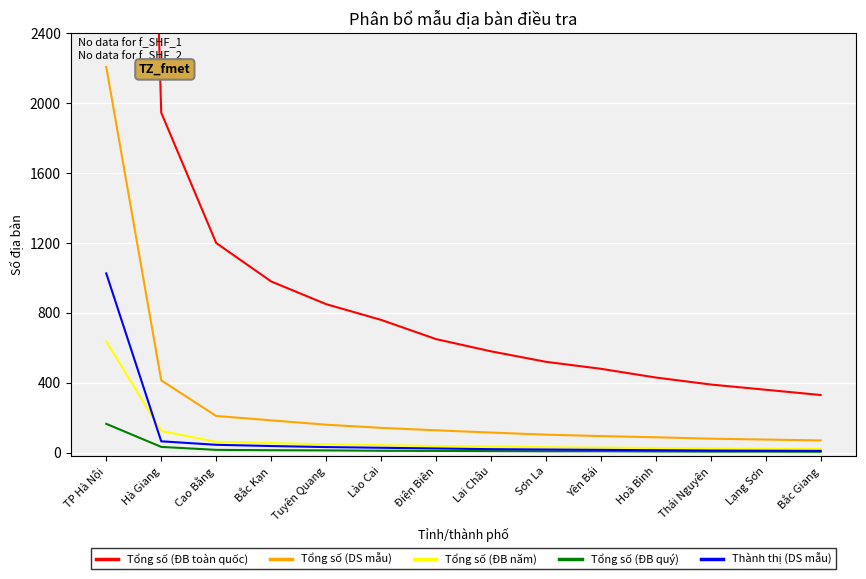

What is the difference between the maximum and minimum values in the Tổng số (DS mẫu) series?

2137